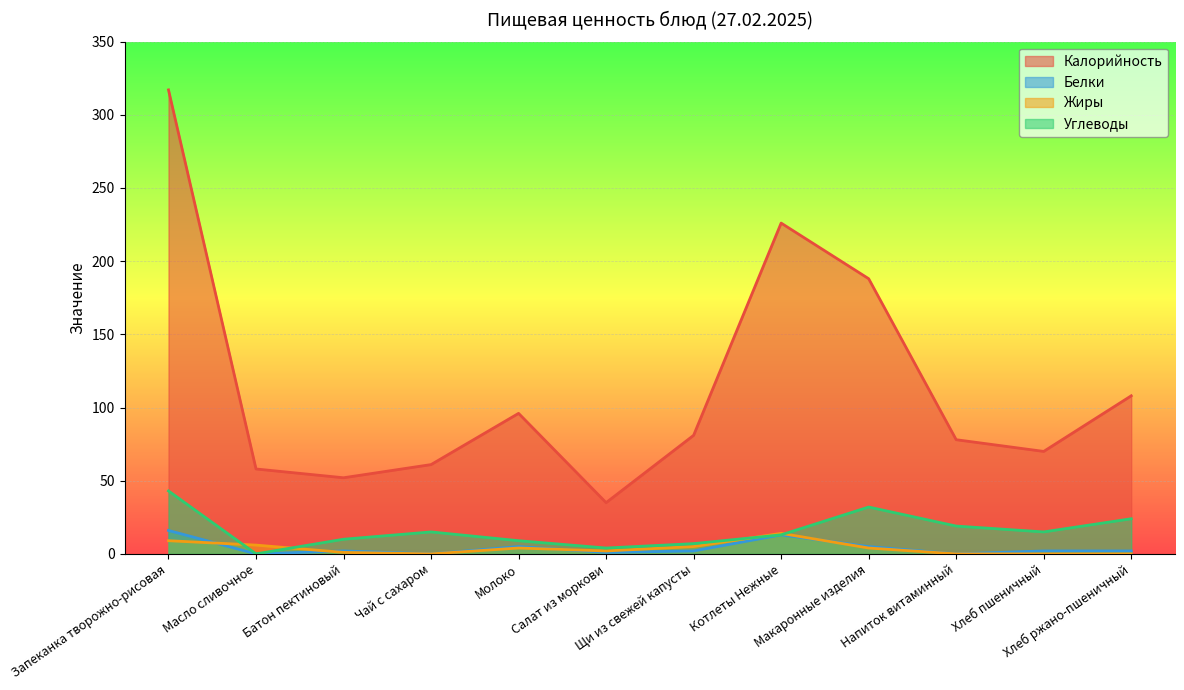

At how many categories does at least one series exceed 248?

1